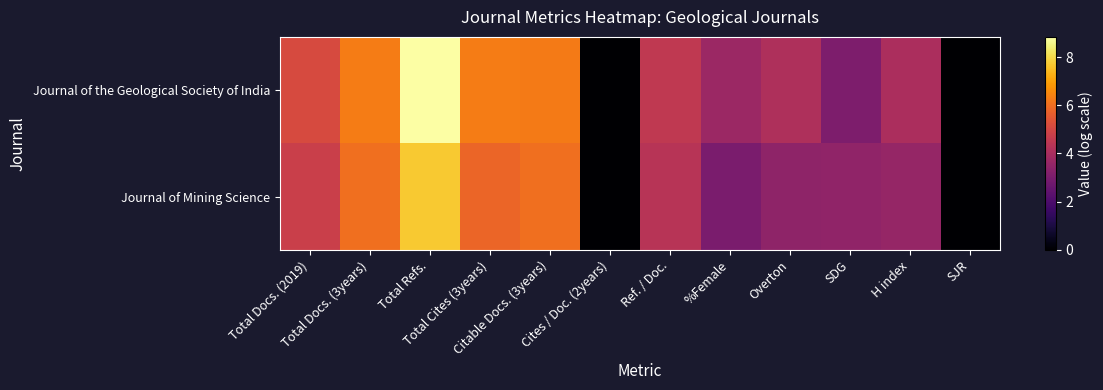

What is the difference between the highest and lowest values at SDG?

0.4